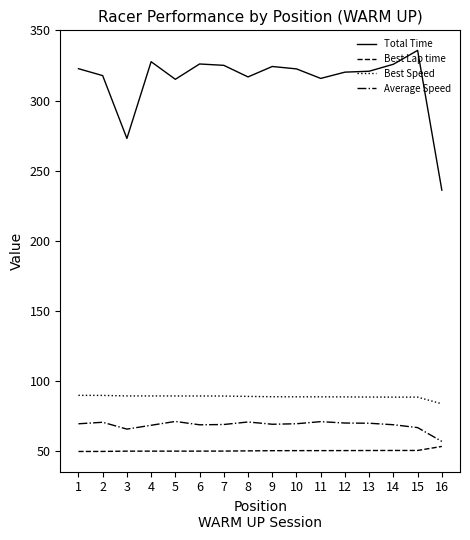

What is the highest value of the Total Time series?

335.7